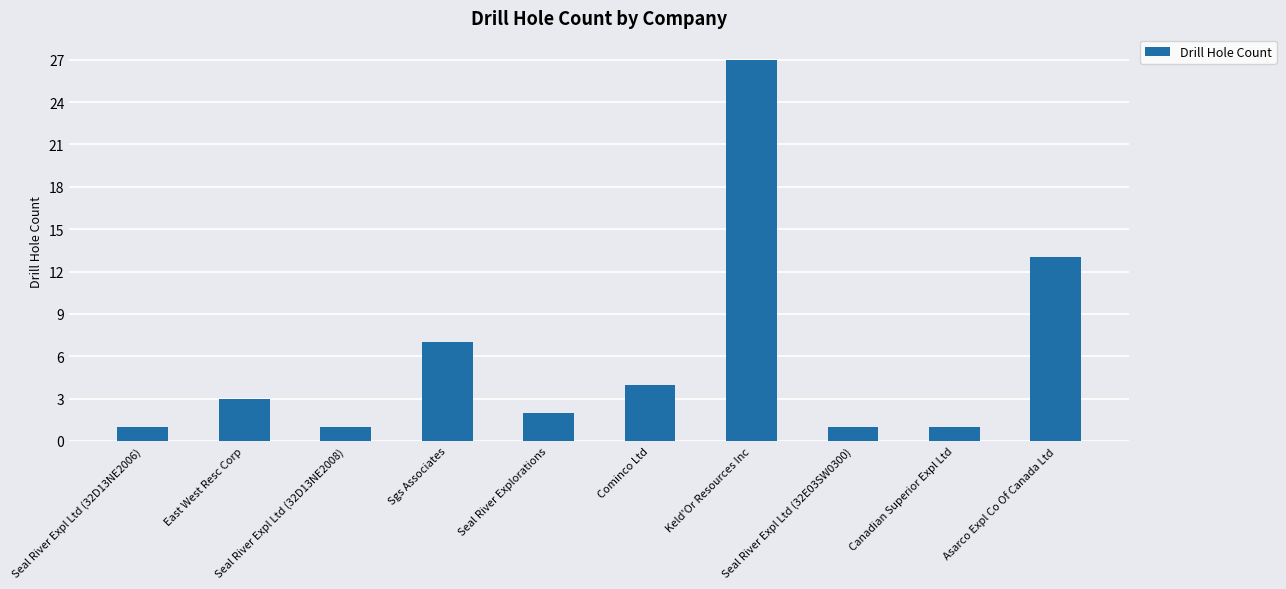

What is the greatest value displayed?

27